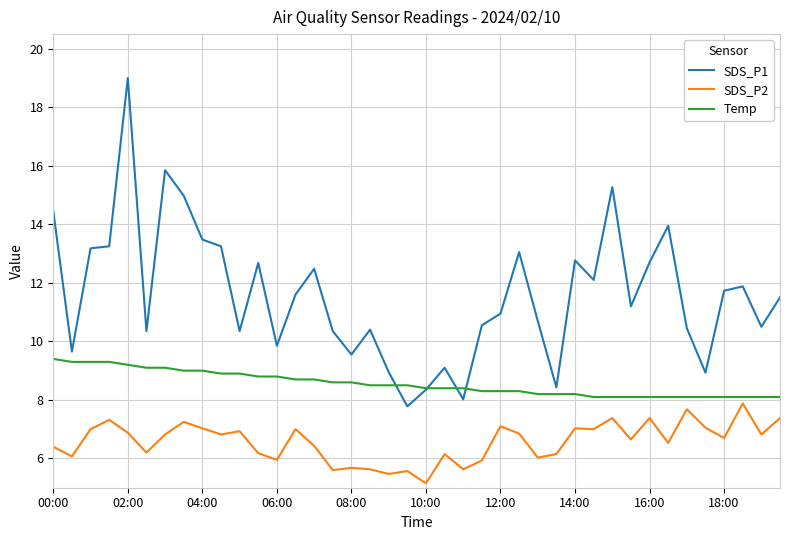

What is the lowest value of the Temp series?

8.1